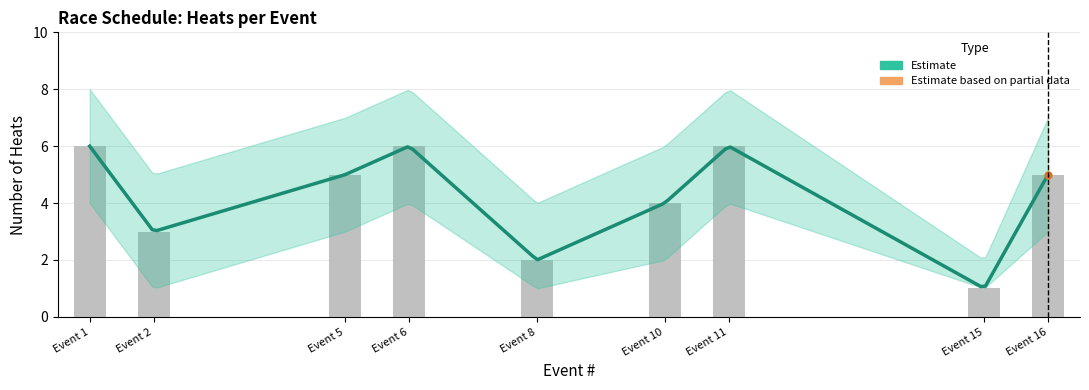

Reading left to right, what are all the values shown in this chart?

heat: 6	3	5	6	2	4	6	1	5
heat_upper: 8	5	7	8	4	6	8	2	7
heat_lower: 4	1	3	4	1	2	4	1	3